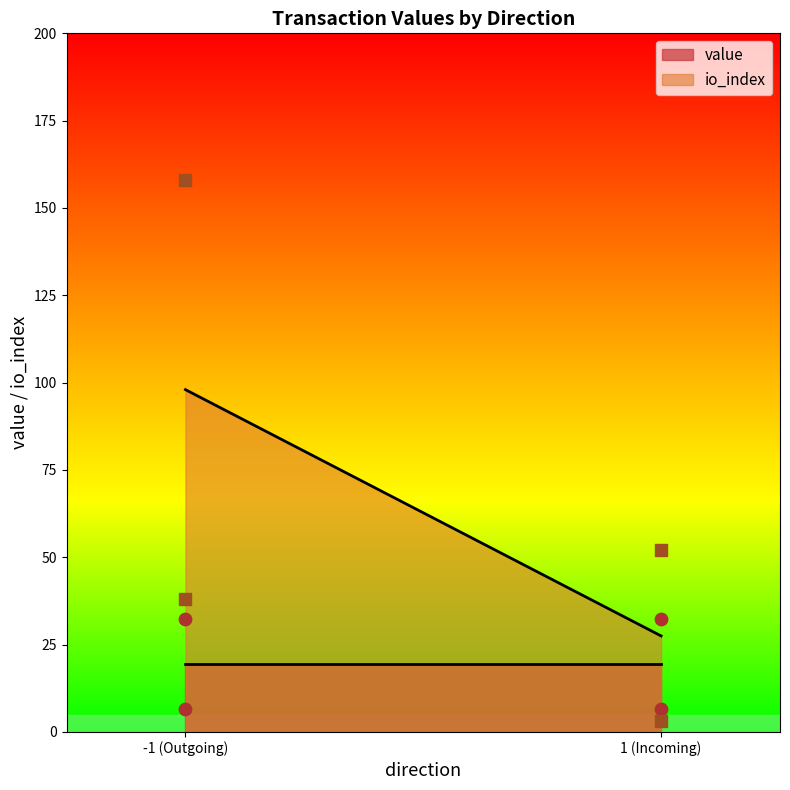

At how many categories does at least one series exceed 4?

4